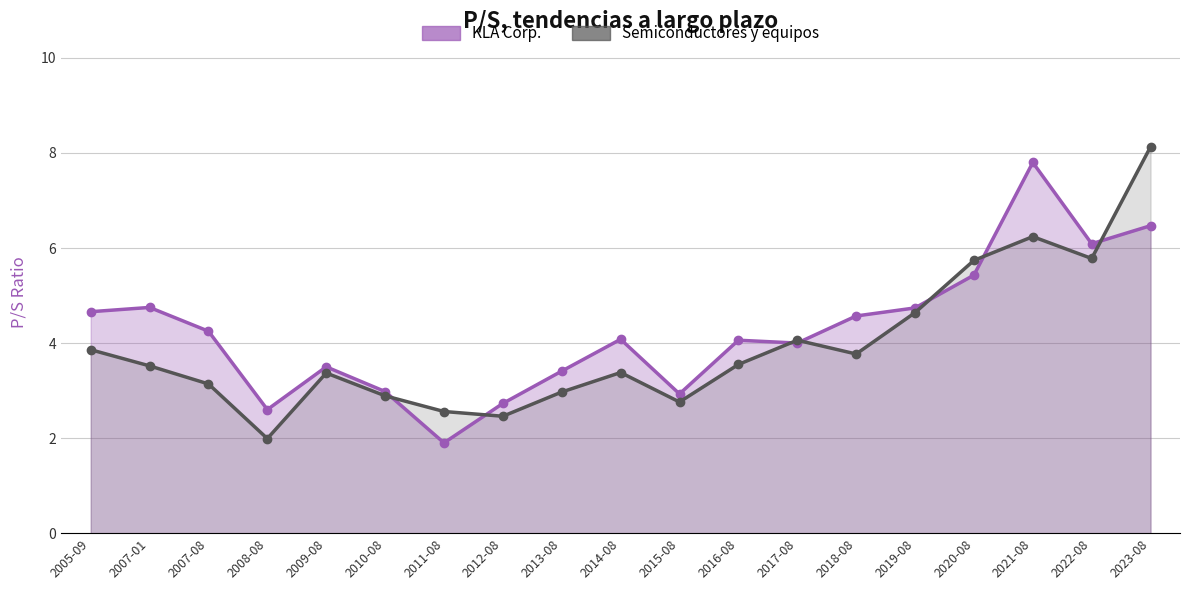

True or false: Semiconductores y equipos and KLA Corp. intersect in this chart.

True